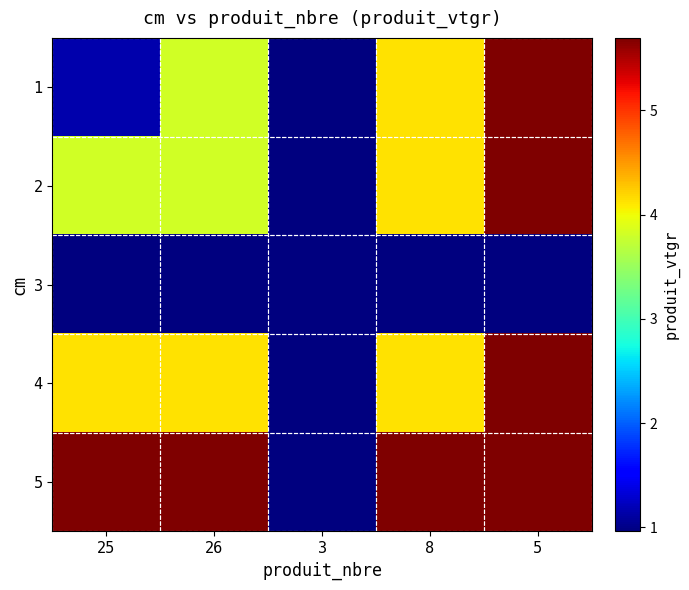

What is the average value of the 4 series?

3.8